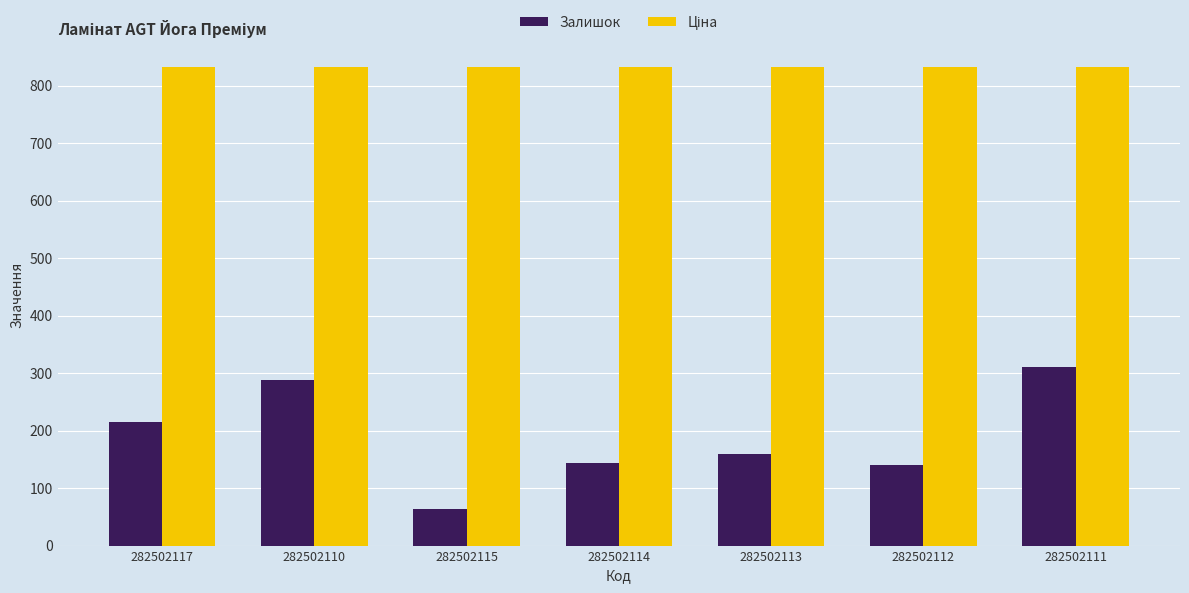

True or false: Залишок has a value of 94.8 at 282502113.

False